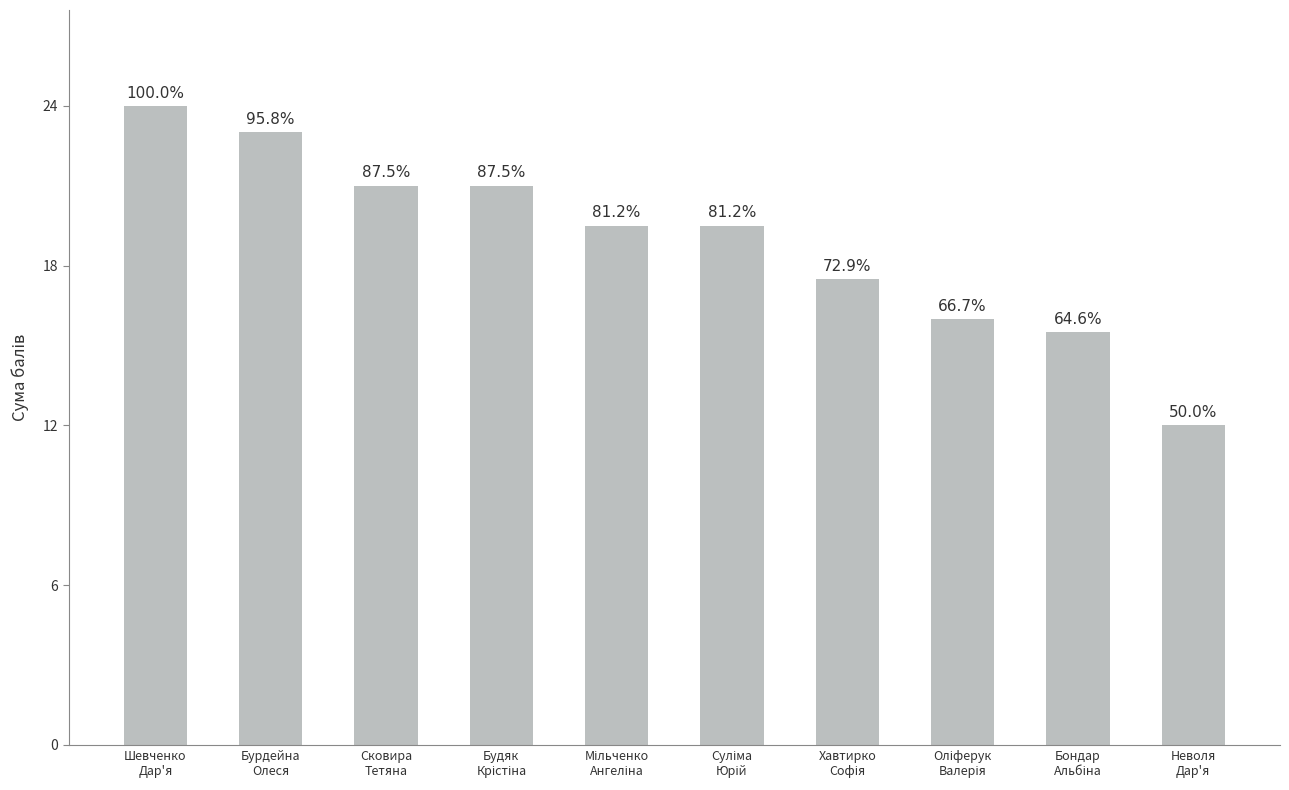

List the labels in order of value, smallest first.

Неволя
Дар'я, Бондар
Альбіна, Оліферук
Валерія, Хавтирко
Софія, Мільченко
Ангеліна, Суліма
Юрій, Сковира
Тетяна, Будяк
Крістіна, Бурдейна
Олеся, Шевченко
Дар'я